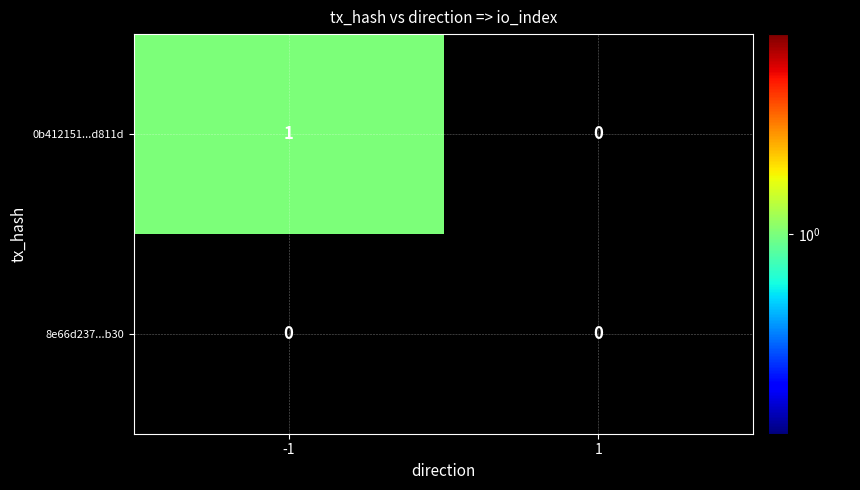

Reading left to right, transcribe all the data shown in this chart.

0b412151...d811d: 1	0
8e66d237...b30: 0	0